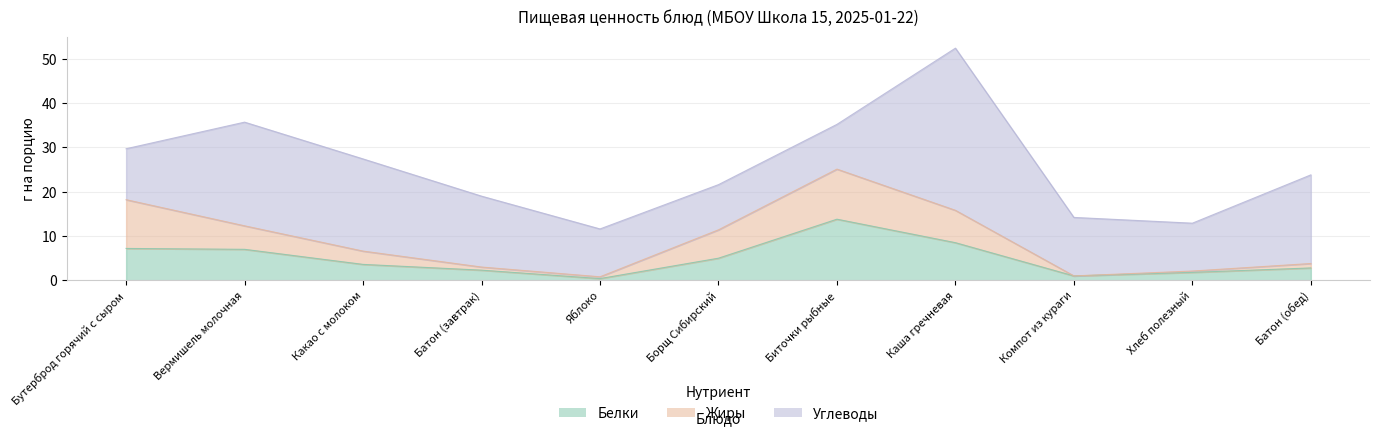

True or false: Углеводы has a value of 8.3 at Компот из кураги.

False